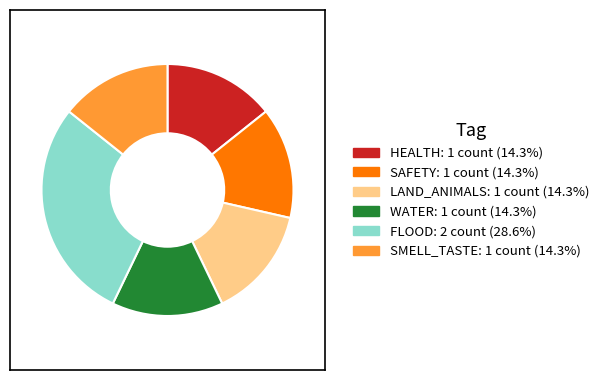

Is there a majority slice in this chart?

No